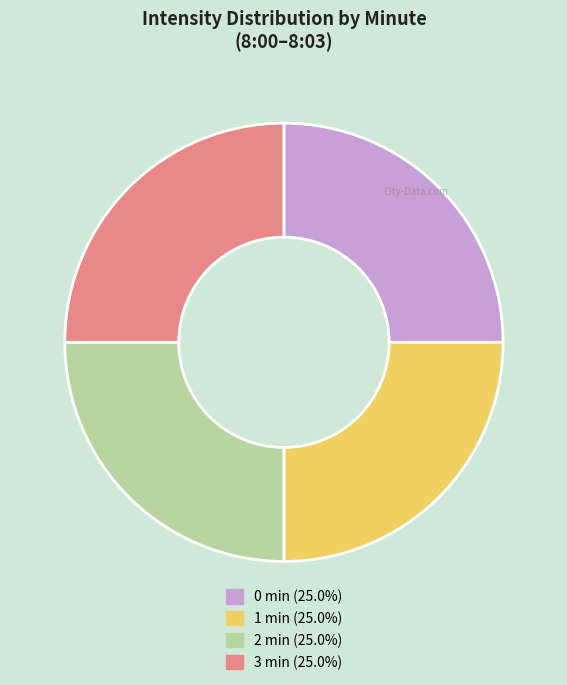

Is 0 min (25.0%) the majority of the pie?

No